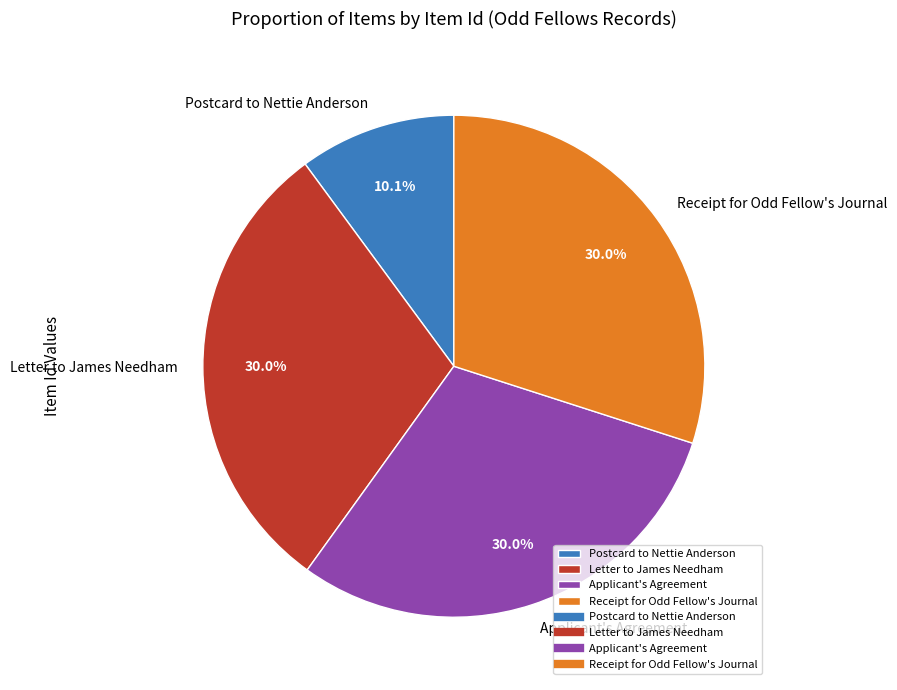

Which has a higher value, Postcard to Nettie Anderson or Receipt for Odd Fellow's Journal?

Receipt for Odd Fellow's Journal